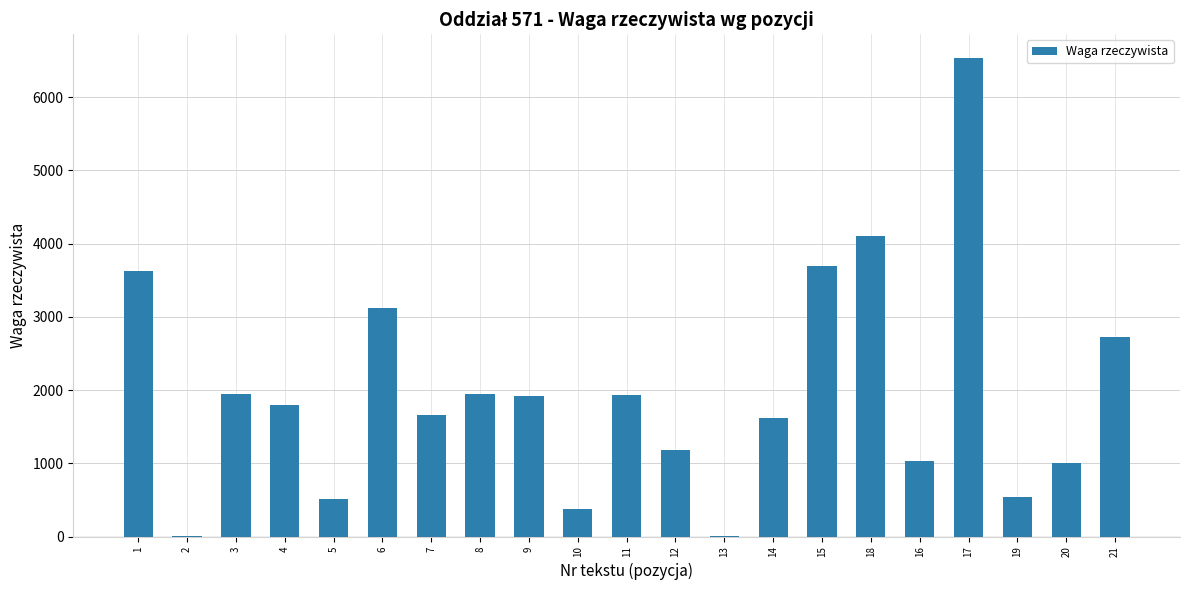

How many distinct data groups are displayed?

1